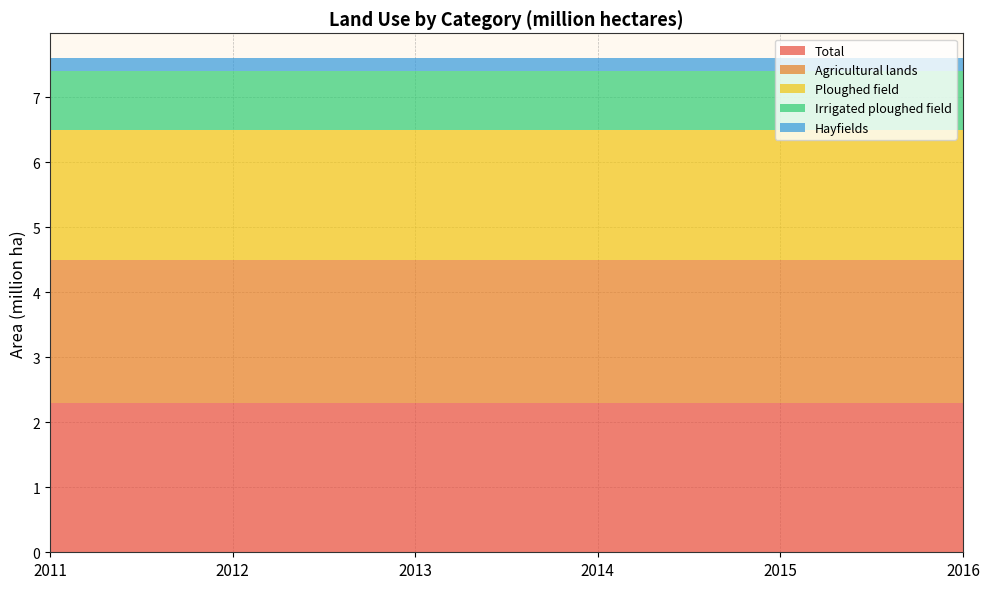

Reading left to right, transcribe all the data shown in this chart.

Total: 2011=2.3	2012=2.3	2013=2.3	2014=2.3	2015=2.3	2016=2.3
Agricultural lands: 2011=2.2	2012=2.2	2013=2.2	2014=2.2	2015=2.2	2016=2.2
Ploughed field: 2011=2.0	2012=2.0	2013=2.0	2014=2.0	2015=2.0	2016=2.0
Irrigated ploughed field: 2011=0.9	2012=0.9	2013=0.9	2014=0.9	2015=0.9	2016=0.9
Hayfields: 2011=0.2	2012=0.2	2013=0.2	2014=0.2	2015=0.2	2016=0.2